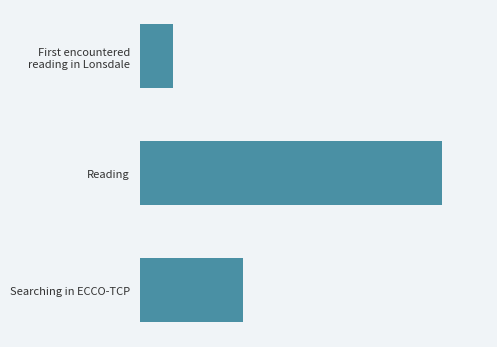

Does the chart contain any negative values?

No